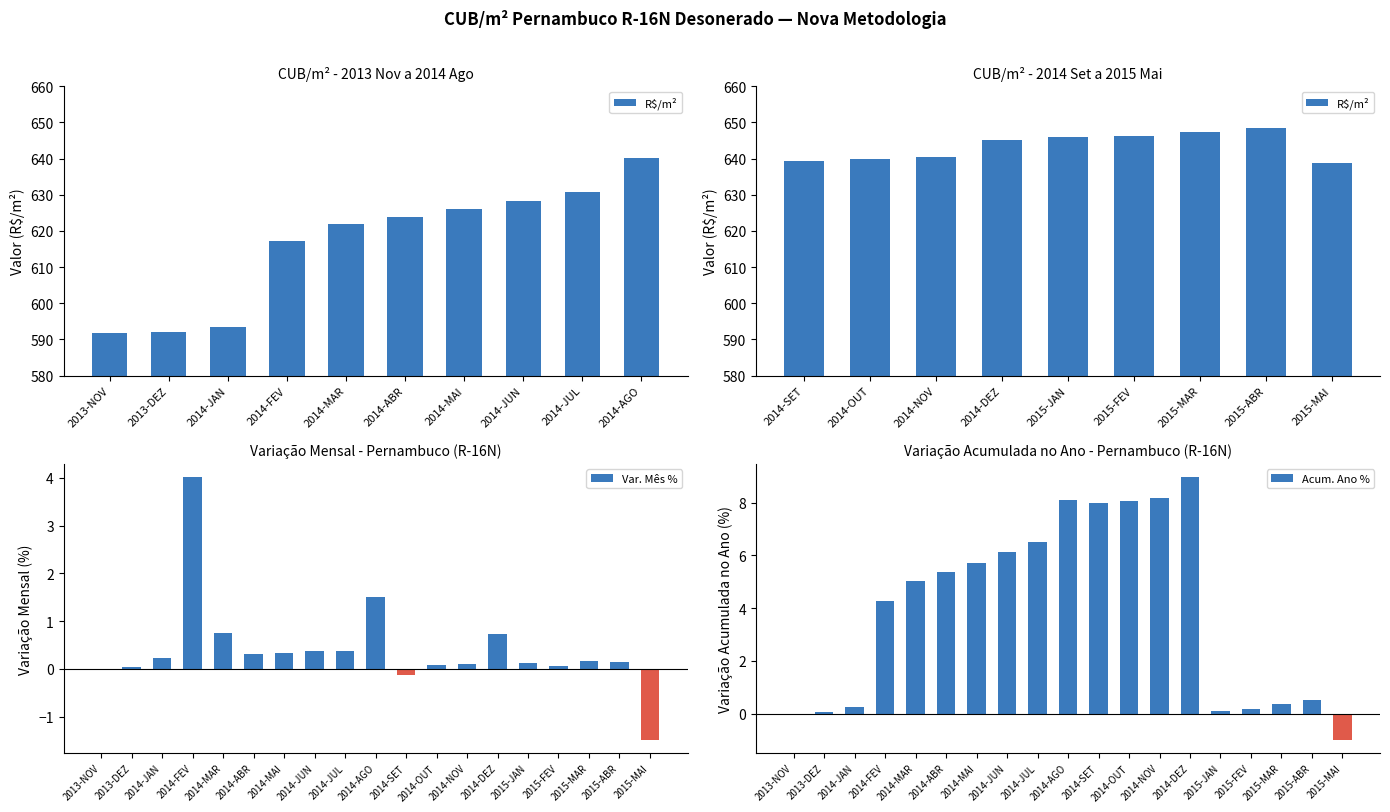

The value of Var. Mês % at 2014-ABR is 0.3. True or false?

True